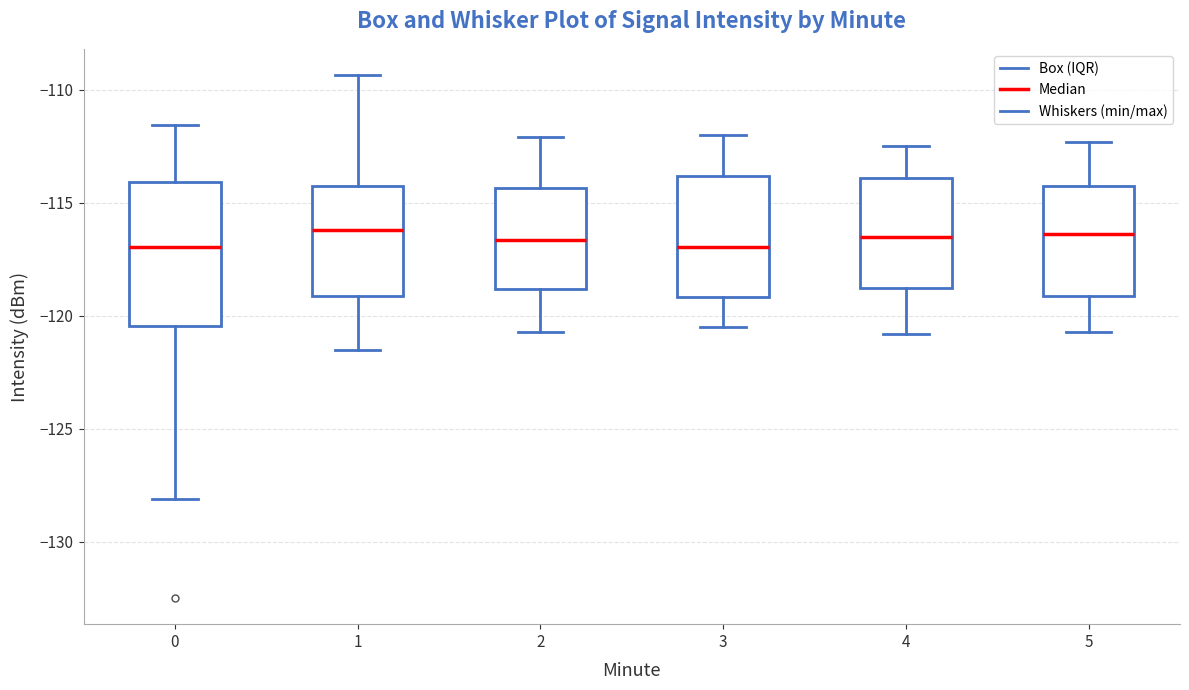

Comparing the boxes themselves (not the whiskers), which one is the tallest?

0